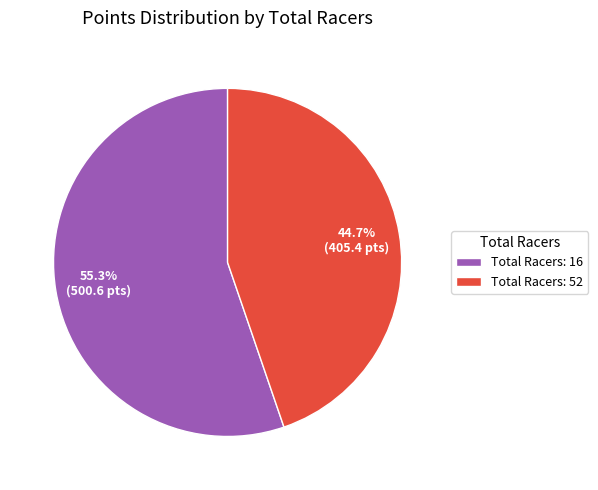

What is the majority slice?

Total Racers: 16